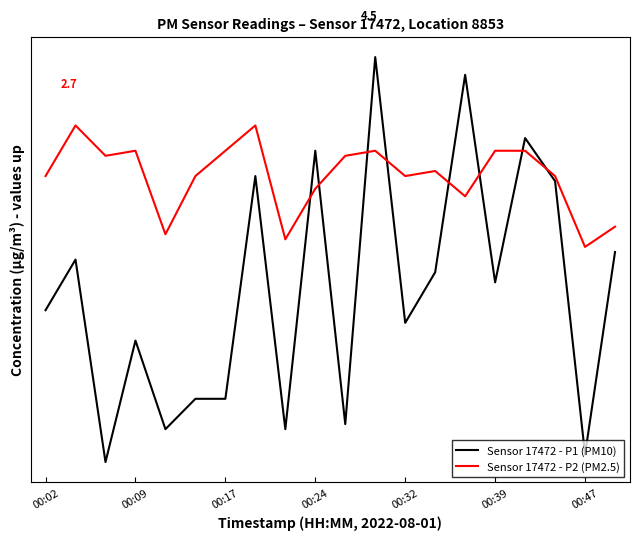

Is this an area chart (filled region under the line)?

No